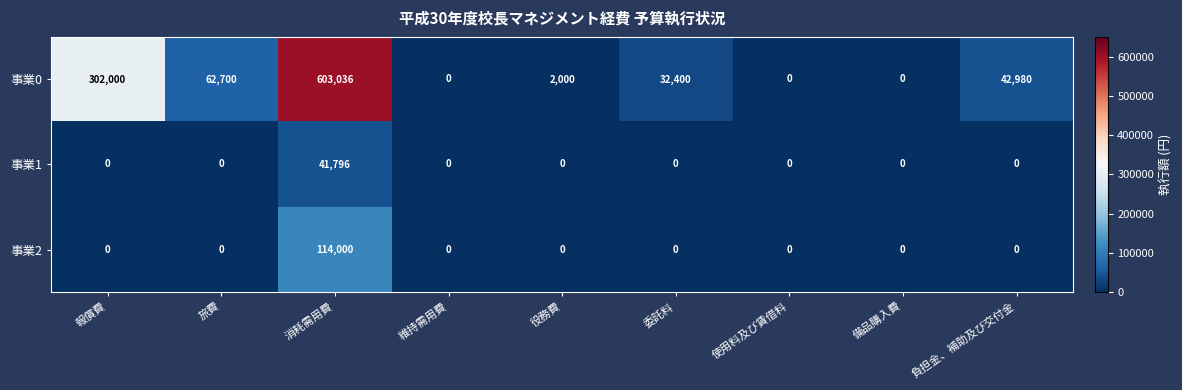

What is the total value across all series at 報償費?

302000